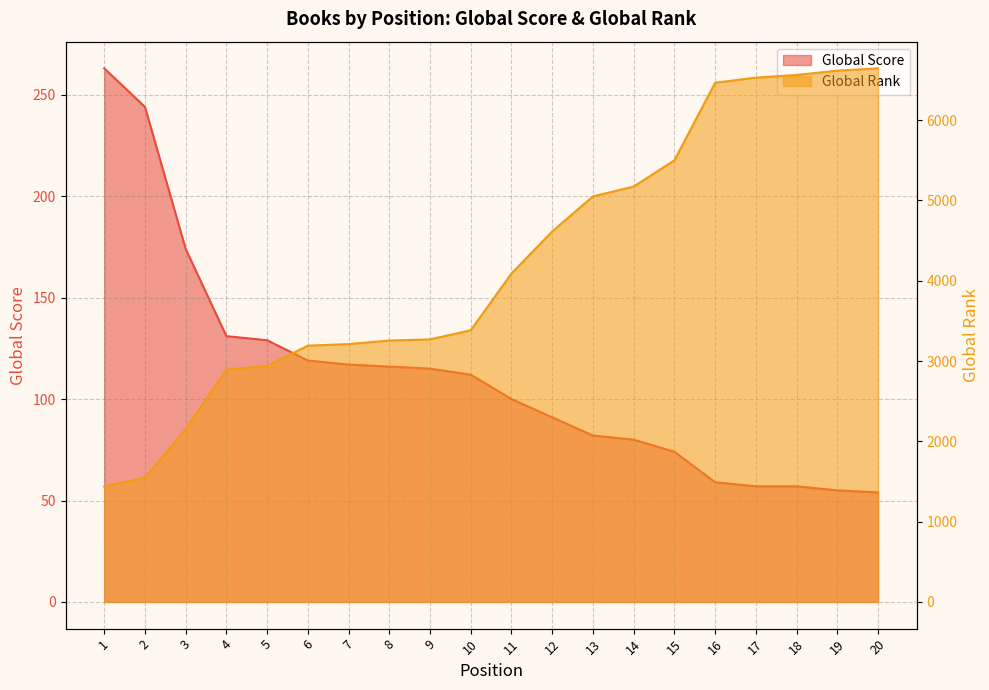

True or false: Global Score and Global Rank intersect in this chart.

False